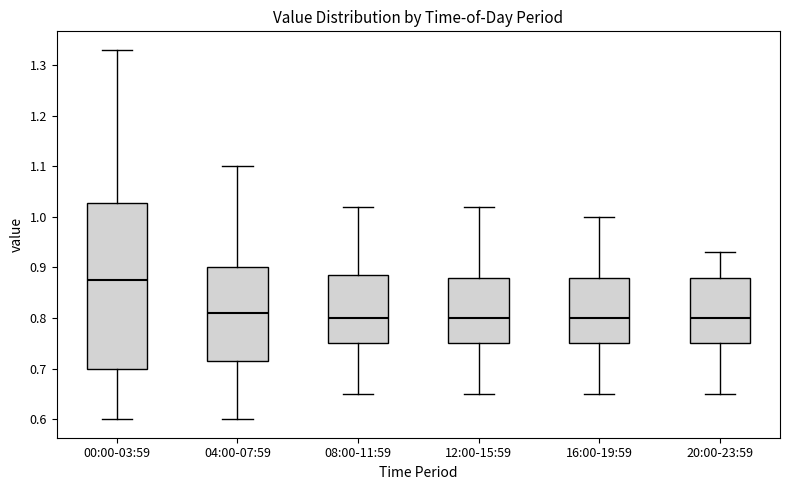

Reading left to right, read every box against the y-axis: the position of its median line, the range the box covers, and the ends of its whiskers. The values are not printed on the chart, so give them approximately, as read against the axis.

00:00-03:59: median 0.88, box 0.70 to 1.03, whiskers 0.60 to 1.33
04:00-07:59: median 0.81, box 0.72 to 0.90, whiskers 0.60 to 1.10
08:00-11:59: median 0.80, box 0.75 to 0.89, whiskers 0.65 to 1.02
12:00-15:59: median 0.80, box 0.75 to 0.88, whiskers 0.65 to 1.02
16:00-19:59: median 0.80, box 0.75 to 0.88, whiskers 0.65 to 1.00
20:00-23:59: median 0.80, box 0.75 to 0.88, whiskers 0.65 to 0.93